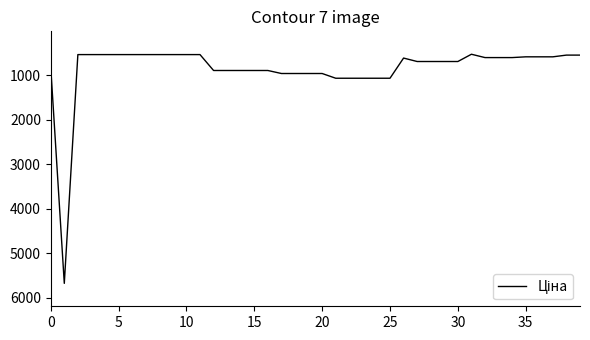

What is the greatest value displayed?

5673.8